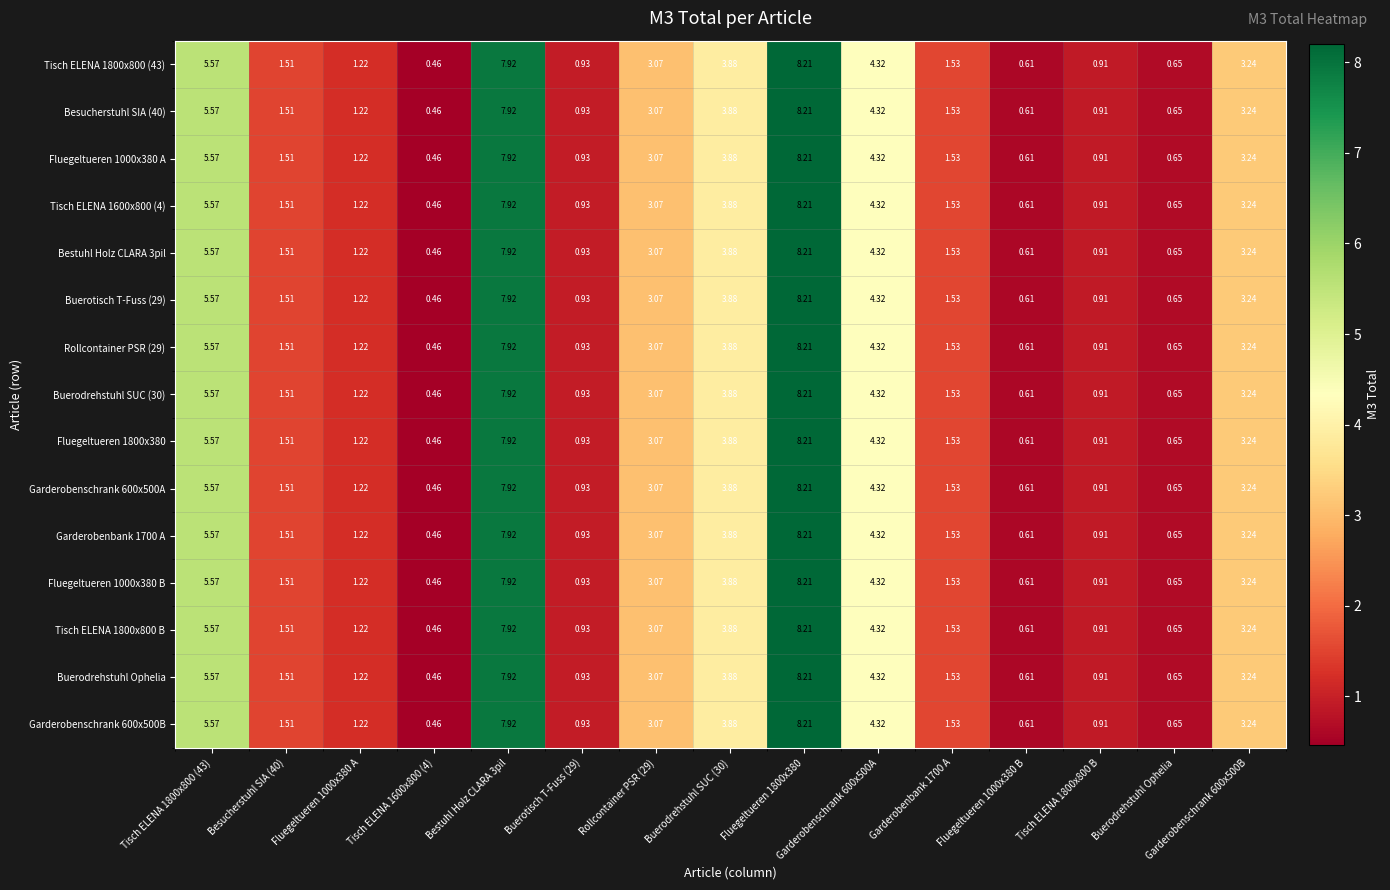

Is the value of Tisch ELENA 1800x800 (43) at Garderobenschrank 600x500A greater than the value of Buerotisch T-Fuss (29) at Tisch ELENA 1800x800 B?

Yes